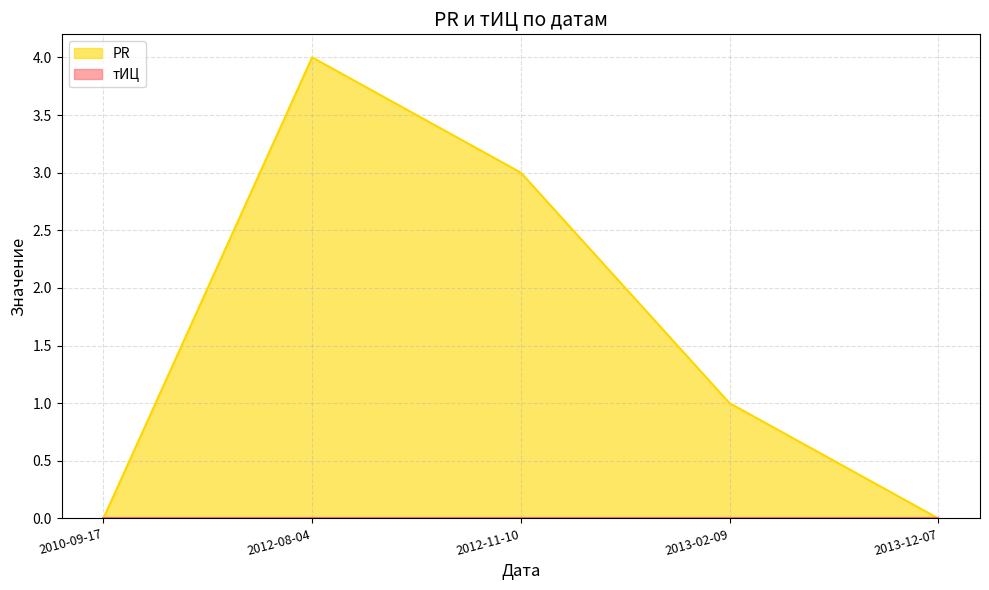

The value at 2013-12-07 is -3. True or false?

False